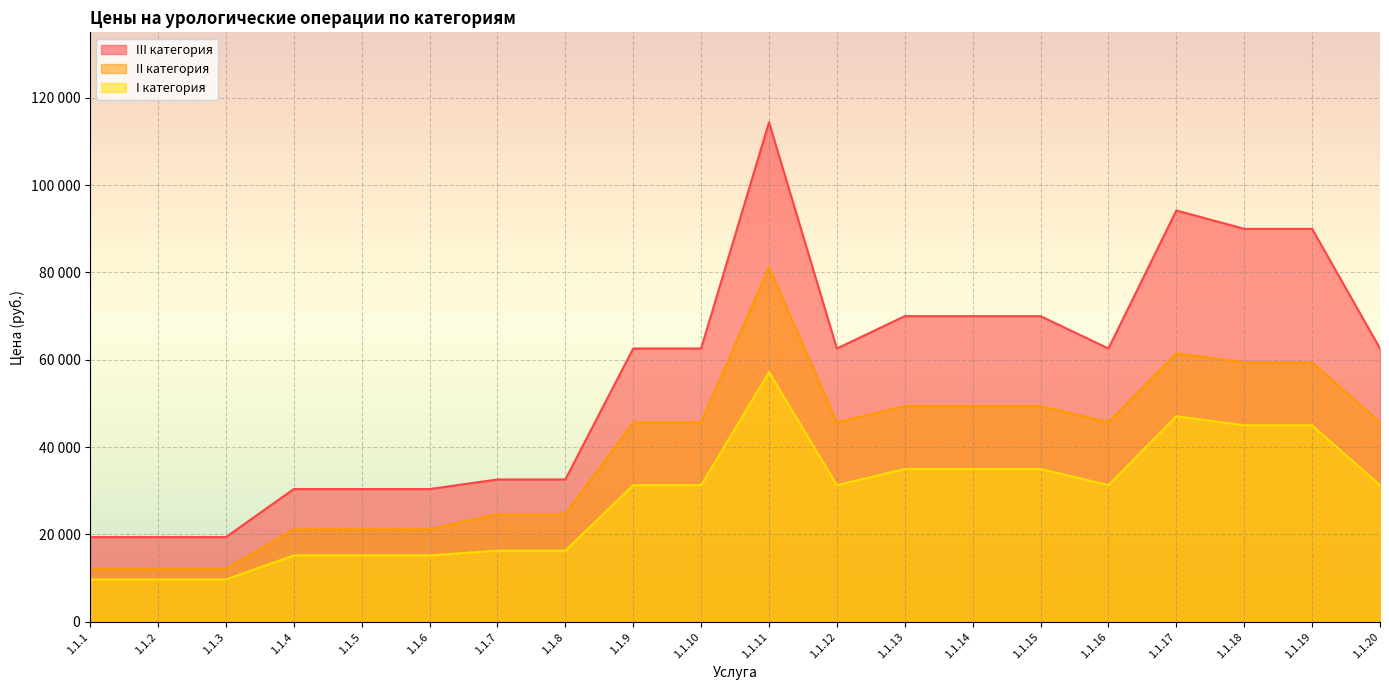

What is the value of the I категория point at the 13th from the left?

35000